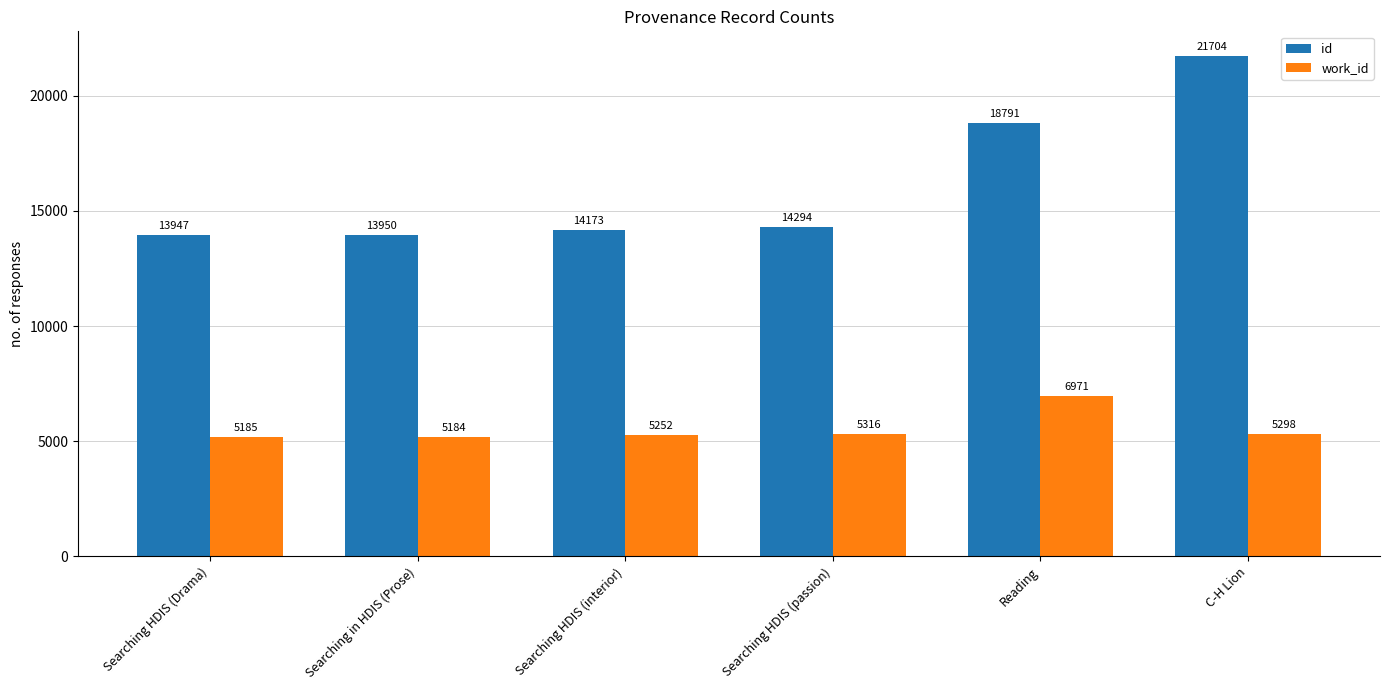

What position from the right is Searching HDIS (passion)?

3